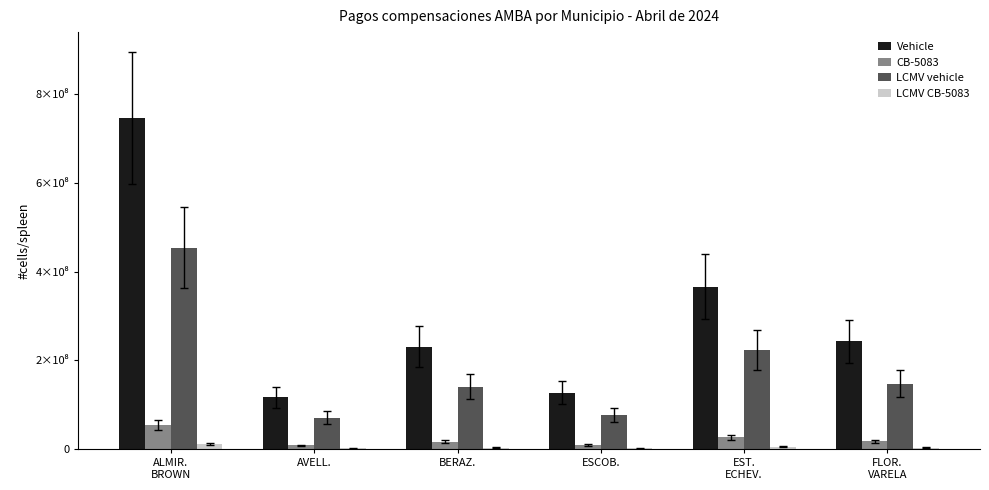

Are the bars horizontal?

No